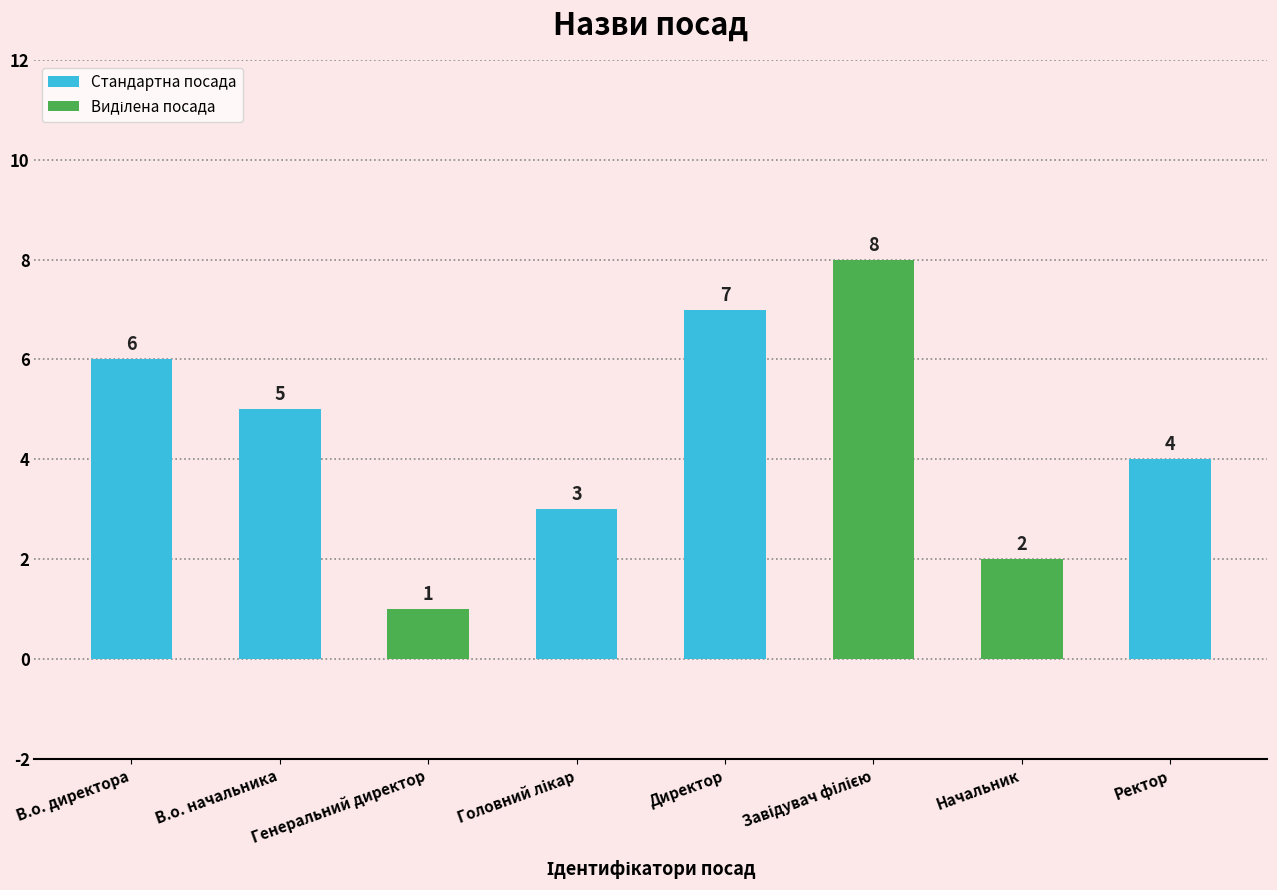

Read the value at В.о. начальника.

5